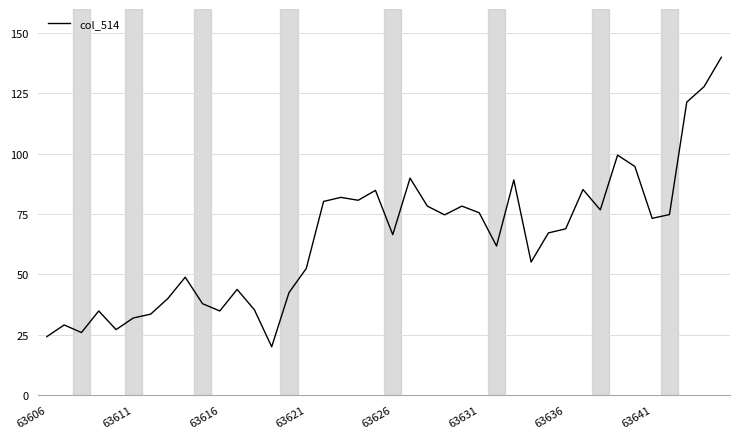

What is the difference between the maximum and minimum values?

120.0